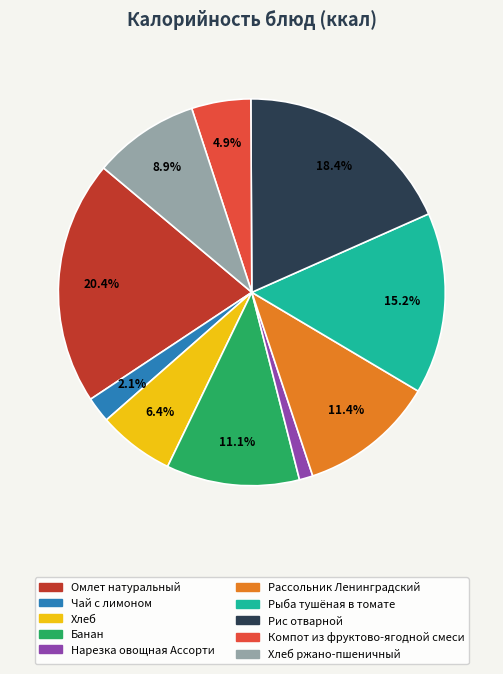

To the nearest percent, what is the average slice percentage?

10%